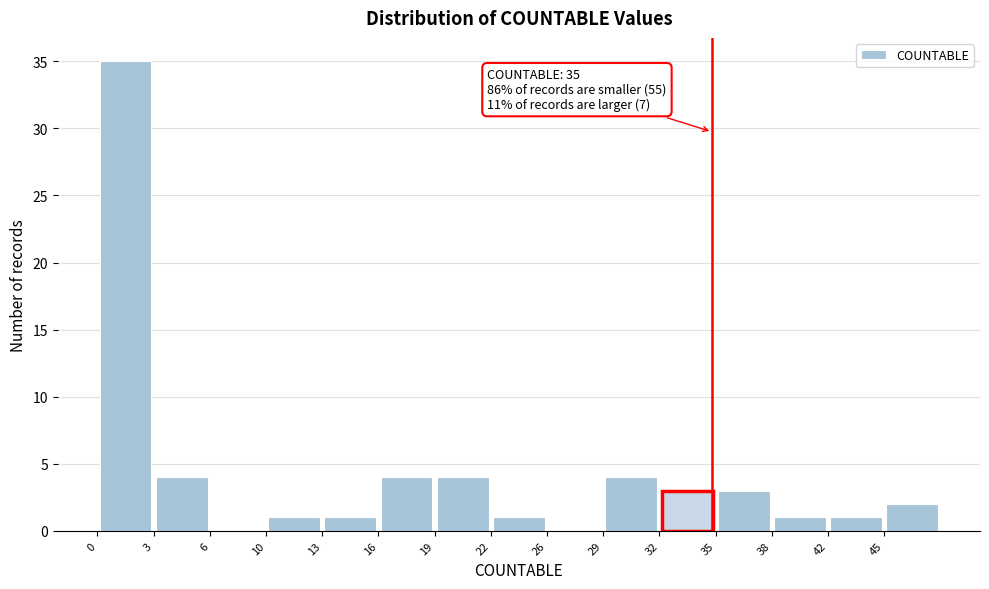

Which range on the x-axis has the tallest bar?

0.0 to 3.2